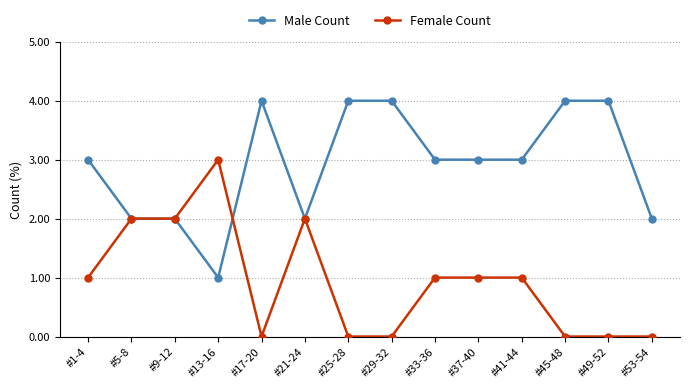

Rank the series at #25-28 from lowest to highest value.

Female Count, Male Count